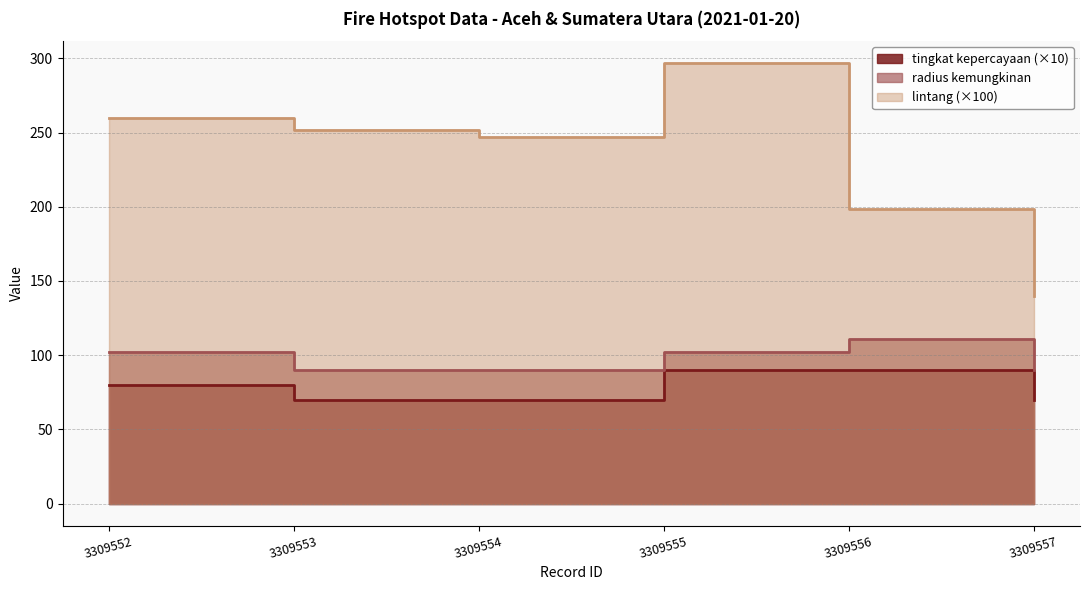

The value of lintang at 3309552 is 259.7. True or false?

True